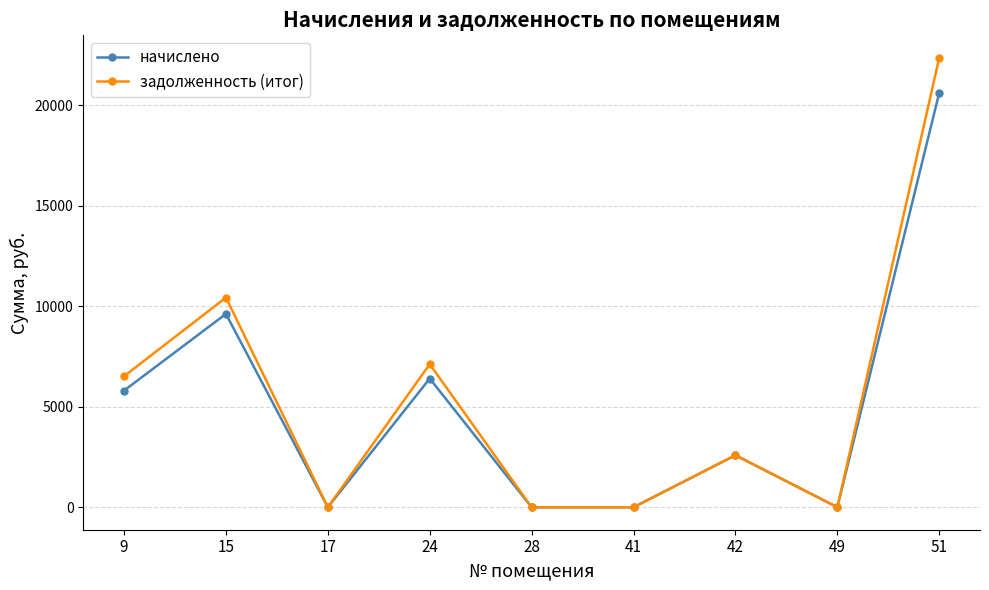

Which label corresponds to the largest value in the chart?

51